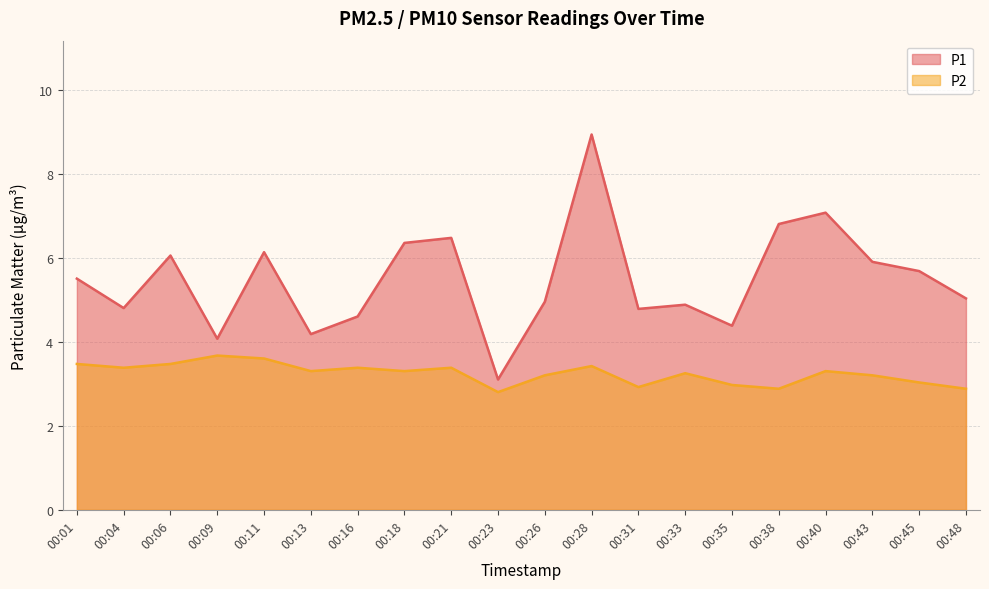

In P1, how many points are higher than both neighbors (excluding endpoints)?

6